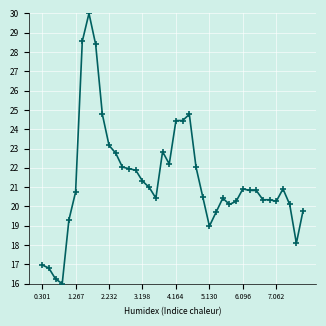

What is the greatest value displayed?

30.0